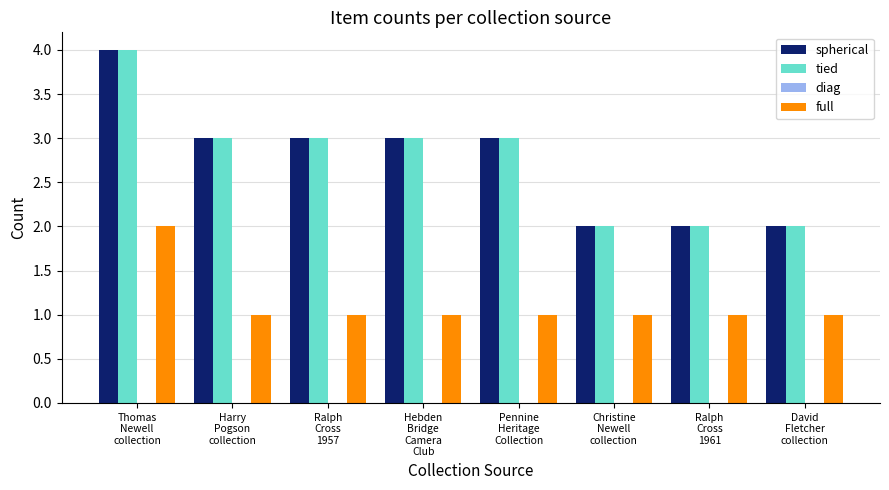

What is the maximum value for tied?

4